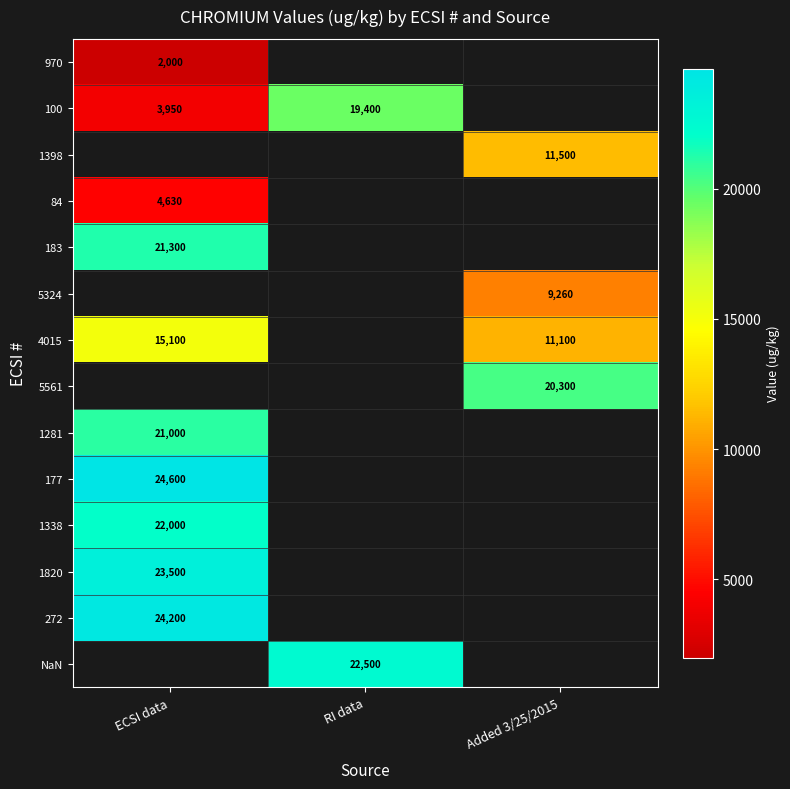

Is the value of 177 at ECSI data greater than the value of 272 at ECSI data?

Yes